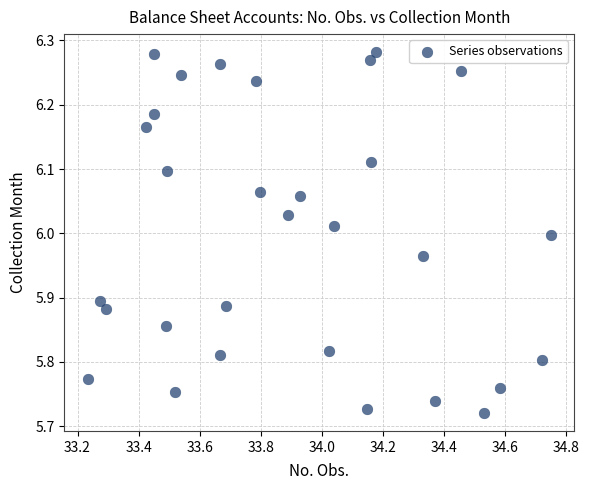

What is the range of Y values (max minus min)?

0.6